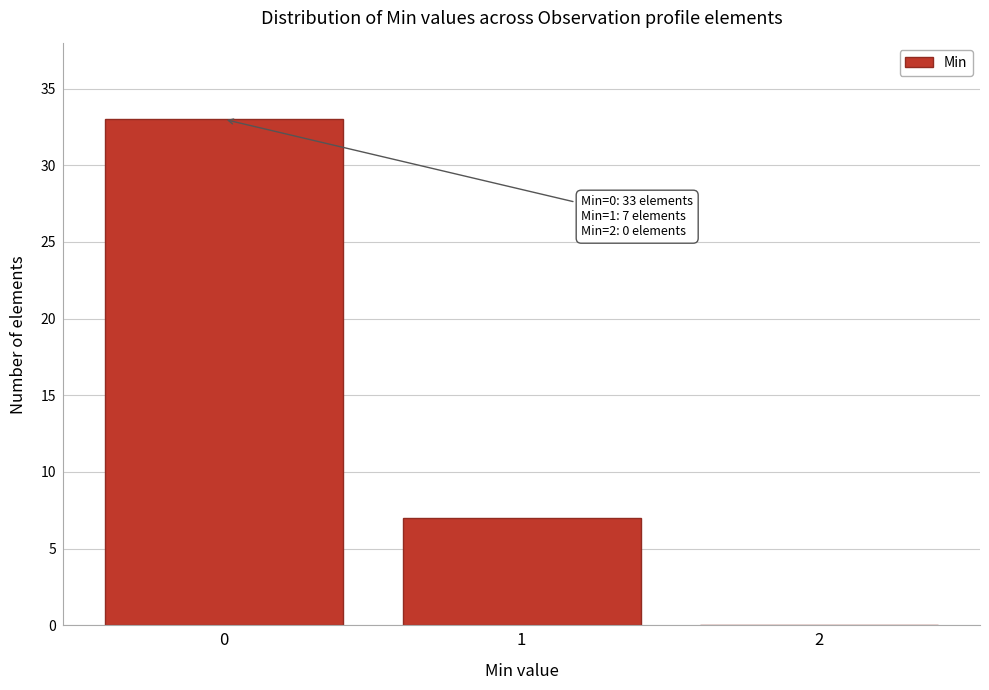

Reading left to right, list all the values displayed in this chart.

0=33	1=7	2=0